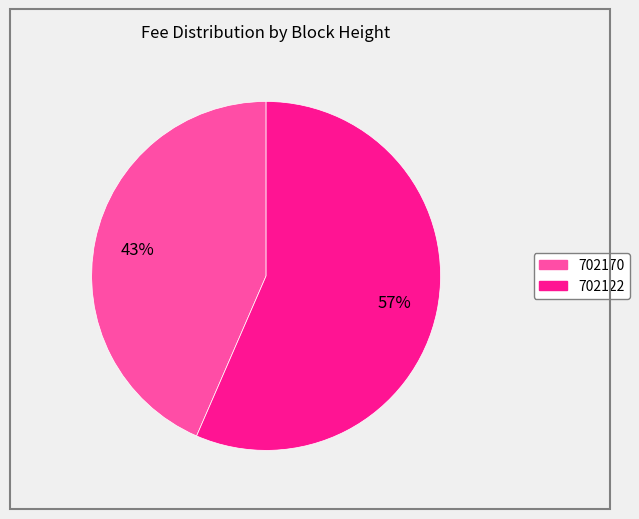

Between 702170 and 702122, which is larger?

702122